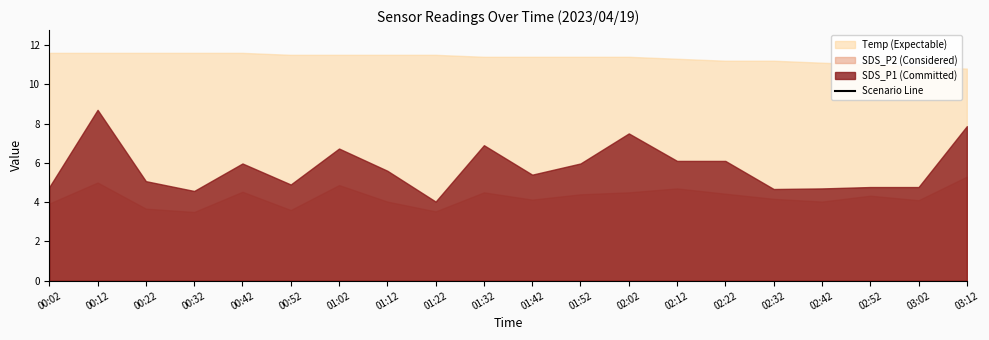

Approximately how many times larger is the value at 02:32 compared to 01:32?

0.9